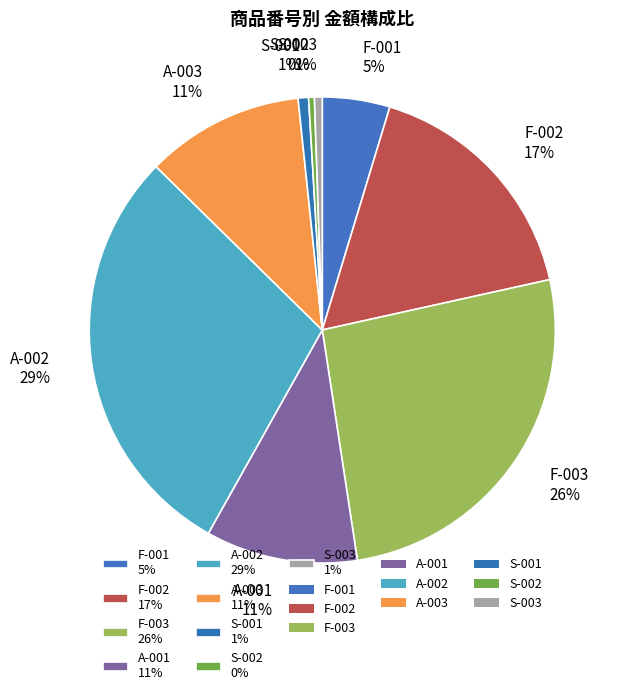

Is it true that A-002 is 29% of the pie?

True